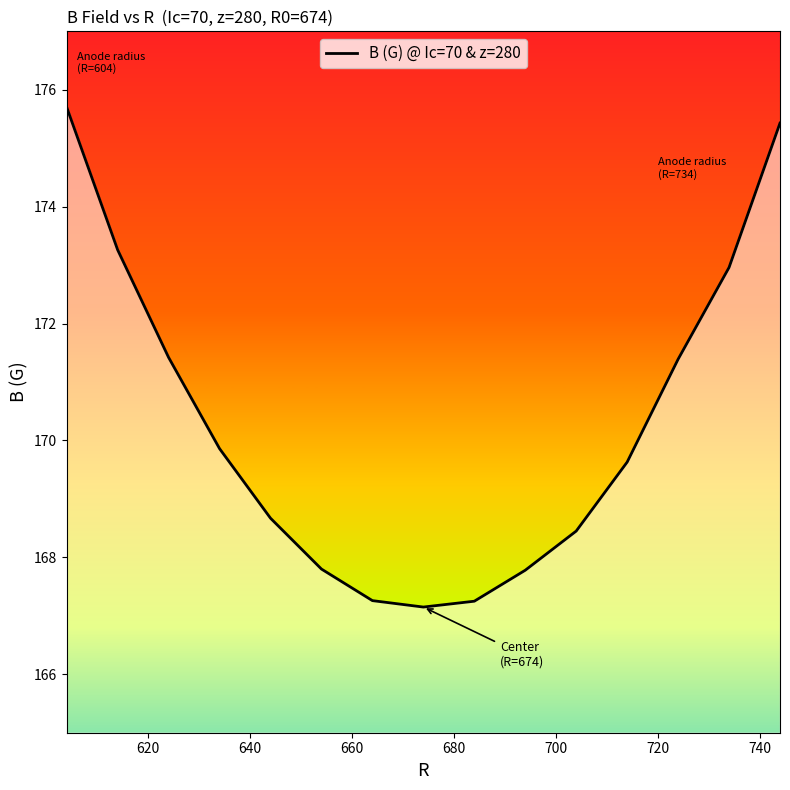

What is the smallest value displayed?

167.2